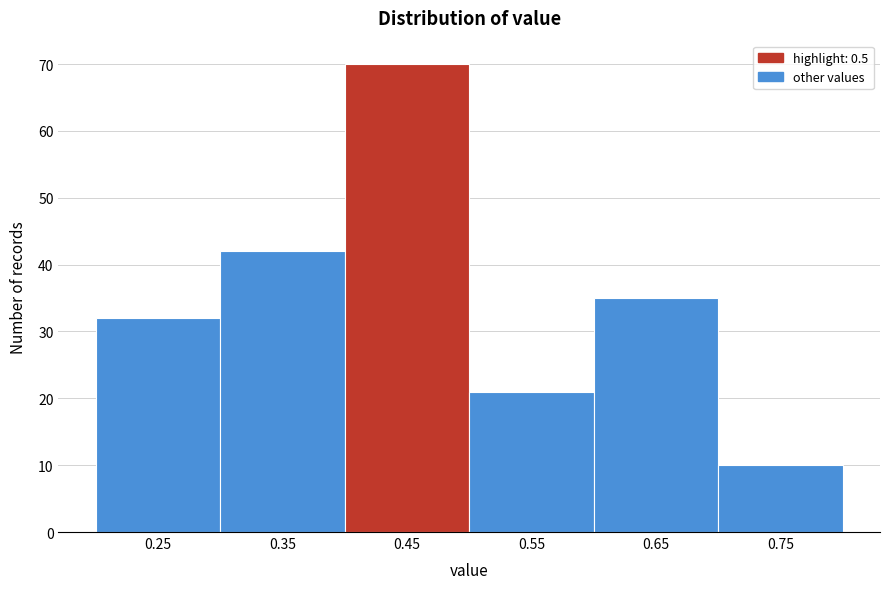

Reading left to right, what are all the values shown in this chart?

32	42	70	21	35	10